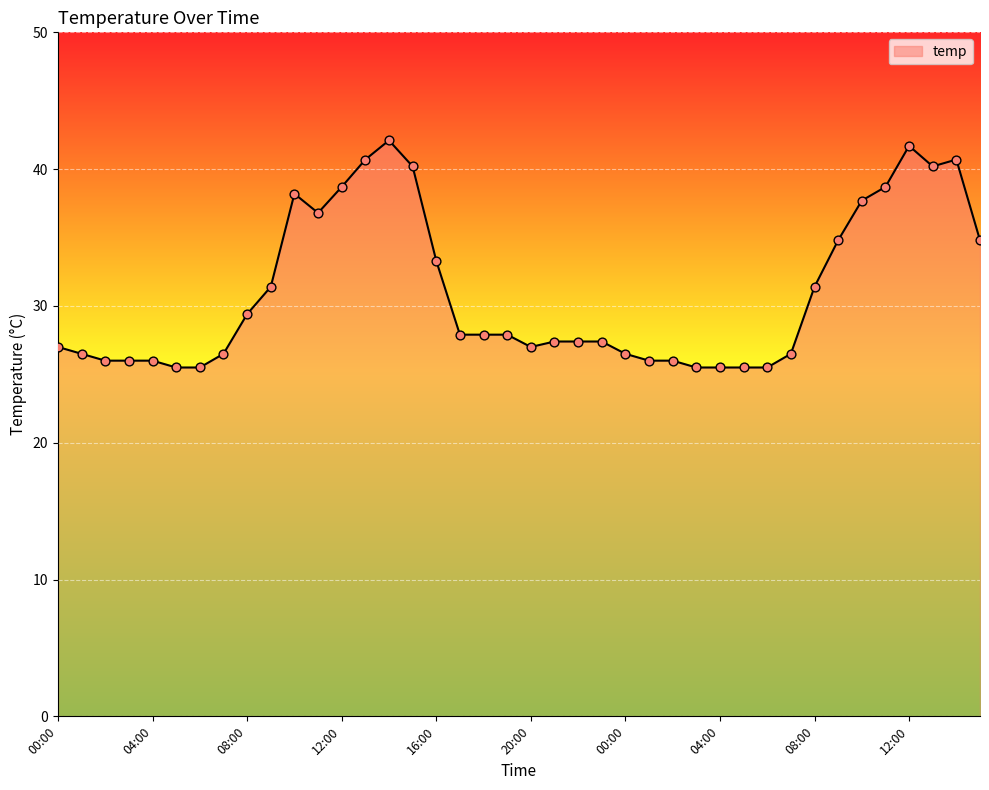

What is the minimum value shown in the chart?

25.5